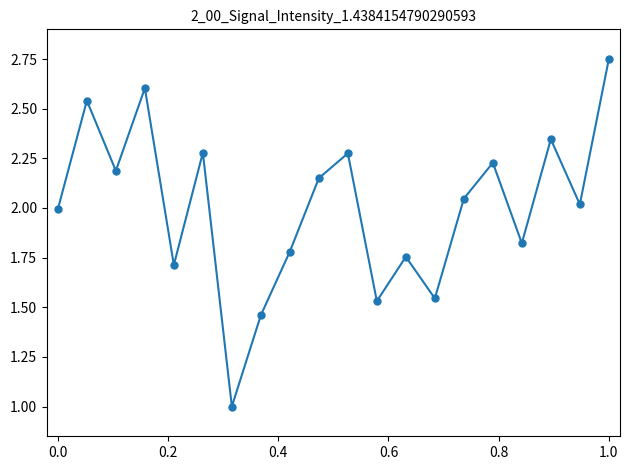

What is the difference between the maximum and second lowest values?

1.3